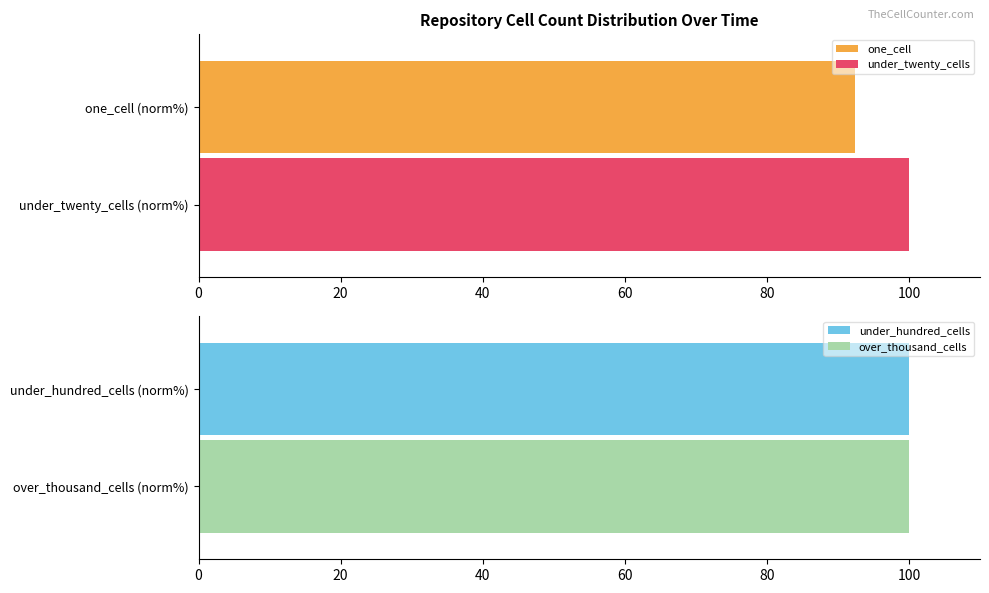

Is the value of under_twenty_cells at 100 greater than the value of over_thousand_cells at 12?

Yes